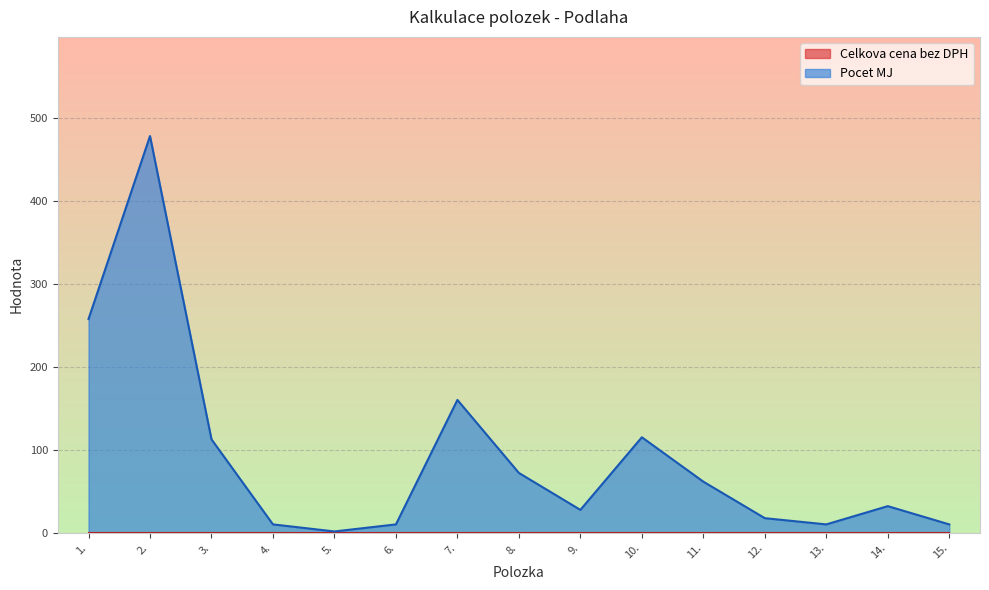

Count the number of data series in this chart.

2